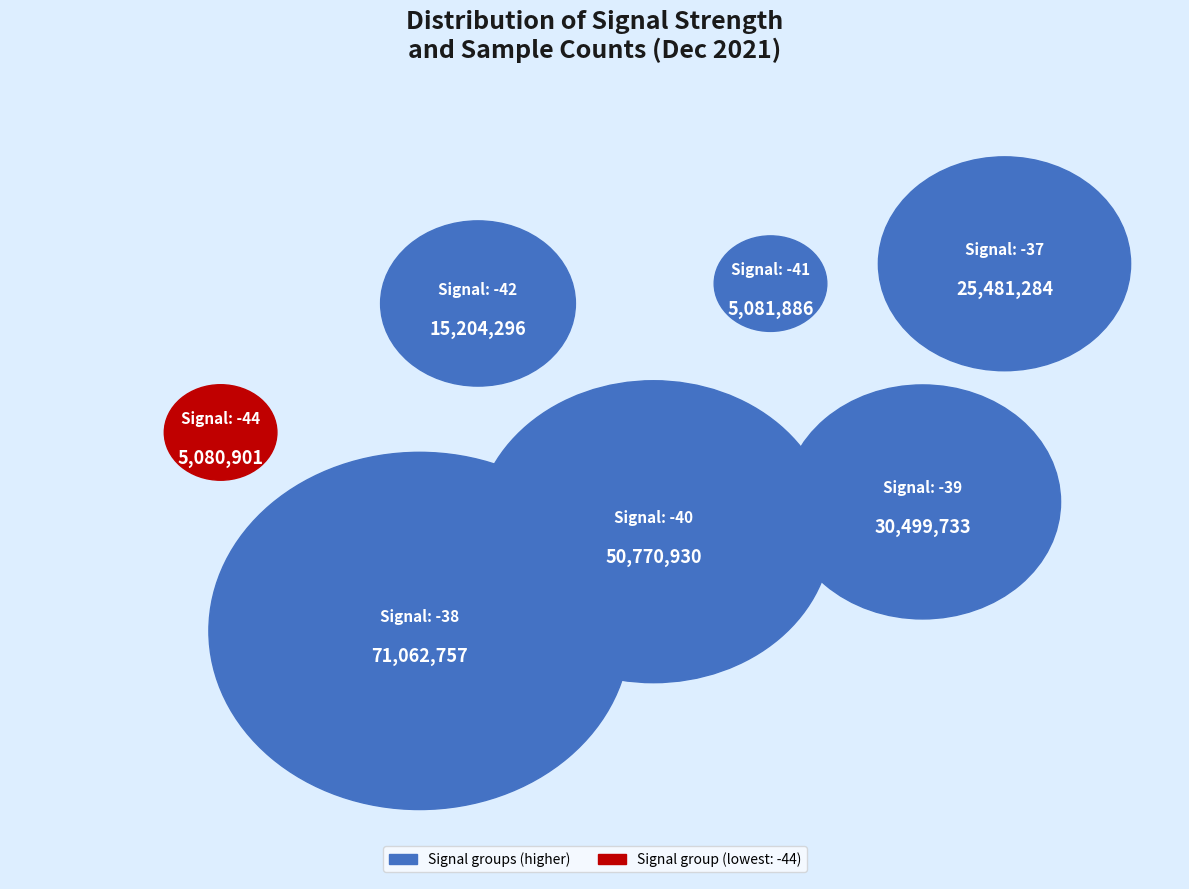

Is there any slice that represents more than half of the pie?

No